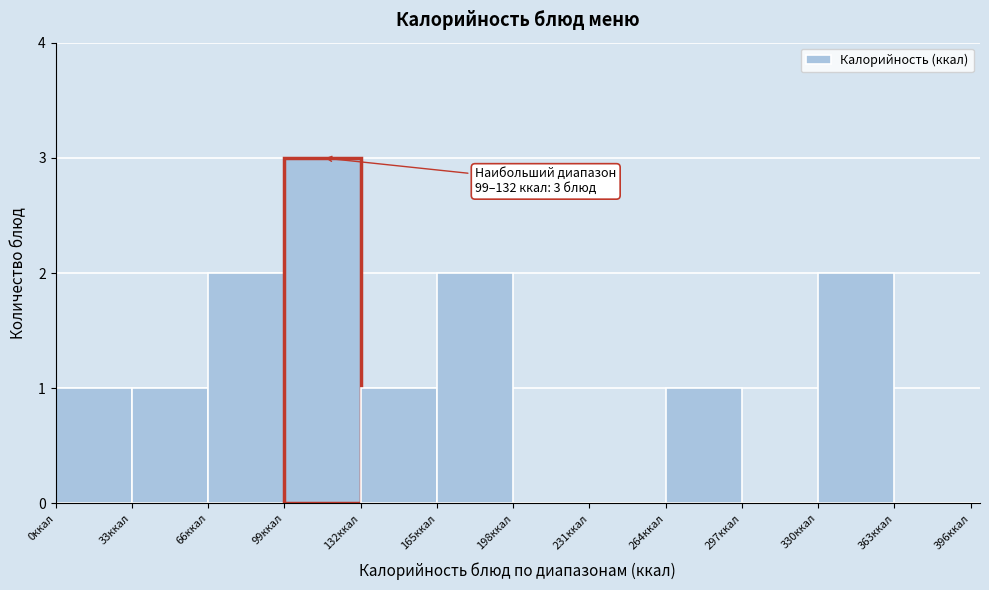

Read against the x-axis, roughly where is the centre of the tallest bar?

115